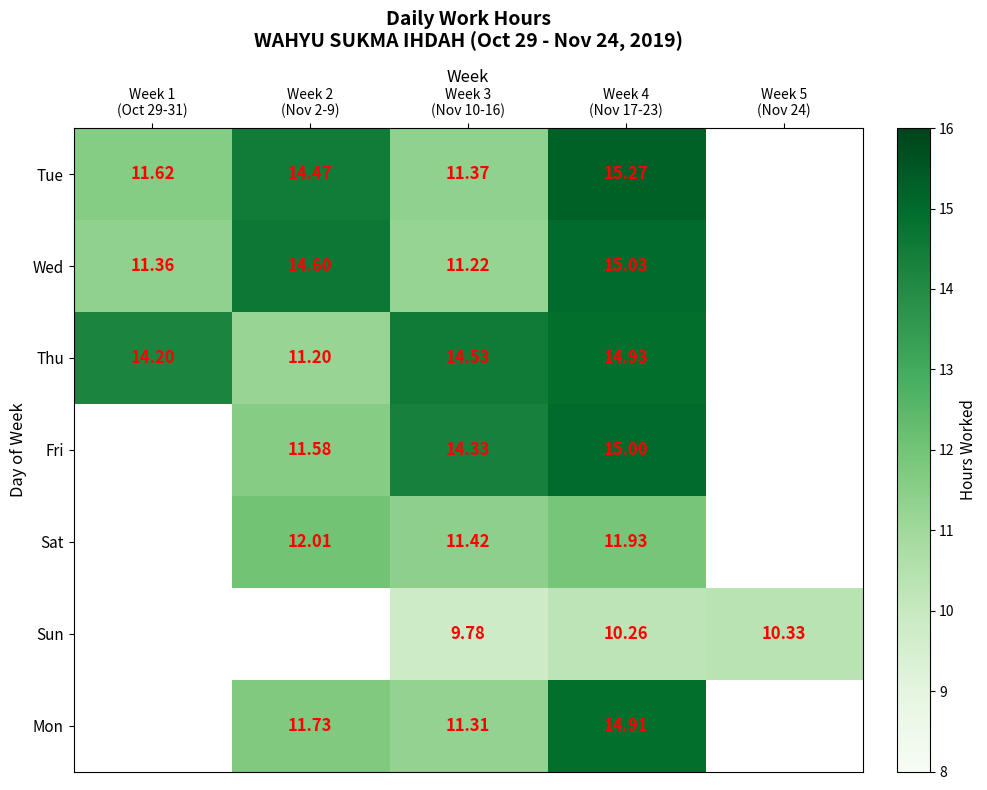

What is the spread (max minus min) of values at Week 4
(Nov 17-23)?

5.0